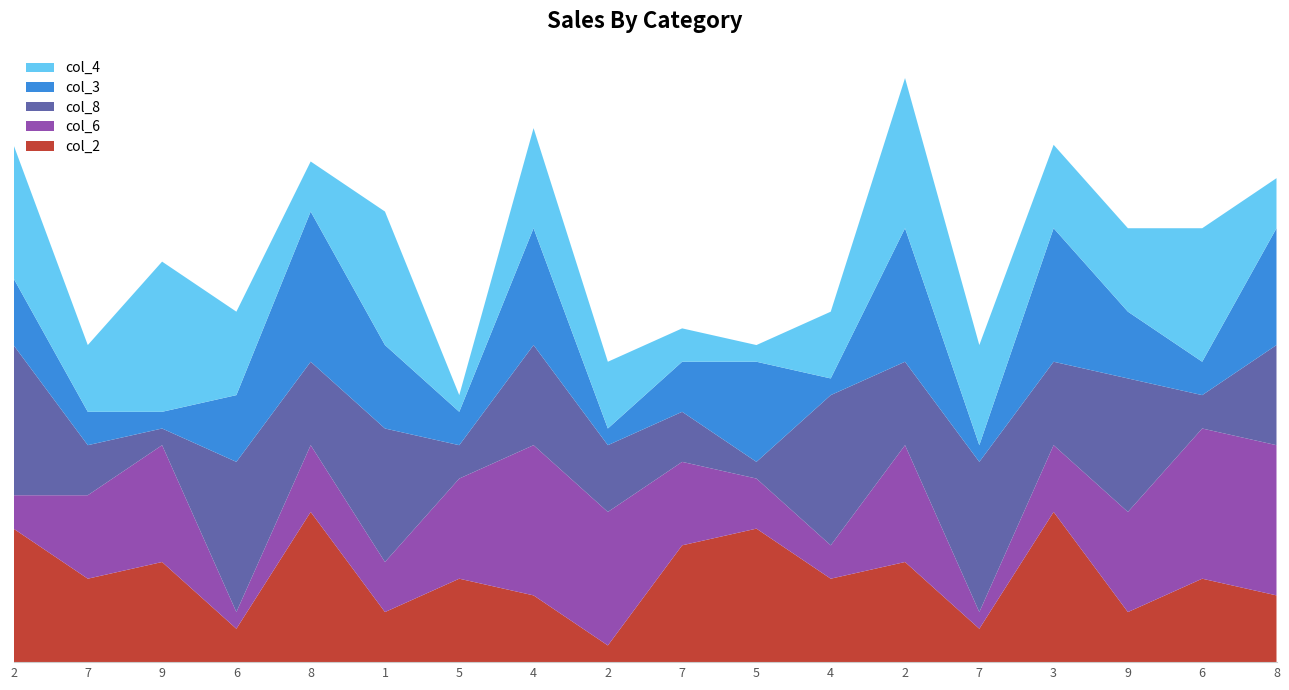

Reading right to left, what are all the values shown in this chart?

col_2: 8=4	6=5	9=3	3=9	7=2	2=6	4=5	5=8	7=7	2=1	4=4	5=5	1=3	8=9	6=2	9=6	7=5	2=8
col_6: 8=9	6=9	9=6	3=4	7=1	2=7	4=2	5=3	7=5	2=8	4=9	5=6	1=3	8=4	6=1	9=7	7=5	2=2
col_8: 8=6	6=2	9=8	3=5	7=9	2=5	4=9	5=1	7=3	2=4	4=6	5=2	1=8	8=5	6=9	9=1	7=3	2=9
col_3: 8=7	6=2	9=4	3=8	7=1	2=8	4=1	5=6	7=3	2=1	4=7	5=2	1=5	8=9	6=4	9=1	7=2	2=4
col_4: 8=3	6=8	9=5	3=5	7=6	2=9	4=4	5=1	7=2	2=4	4=6	5=1	1=8	8=3	6=5	9=9	7=4	2=8